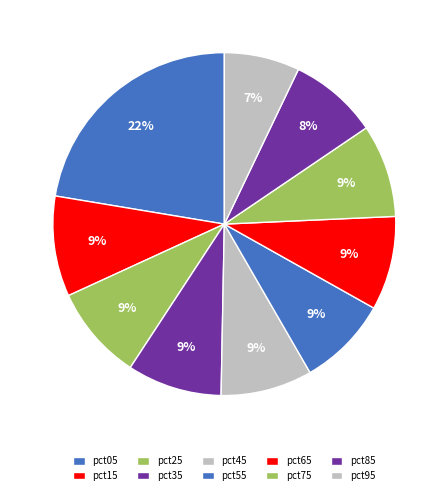

Is it true that pct85 is 1% of the pie?

False